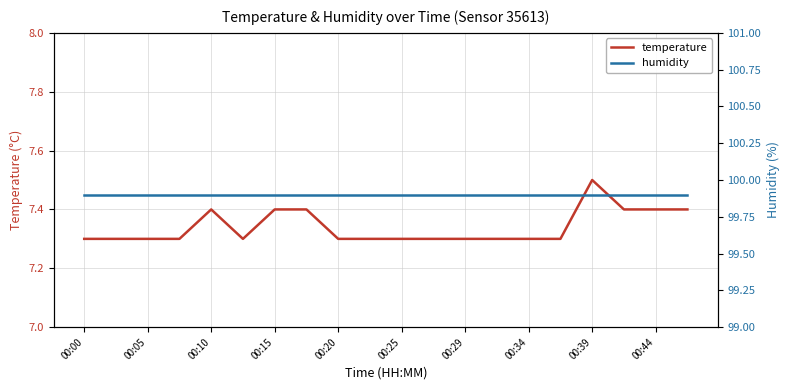

Is it true that temperature equals 4.2 at 00:29?

False